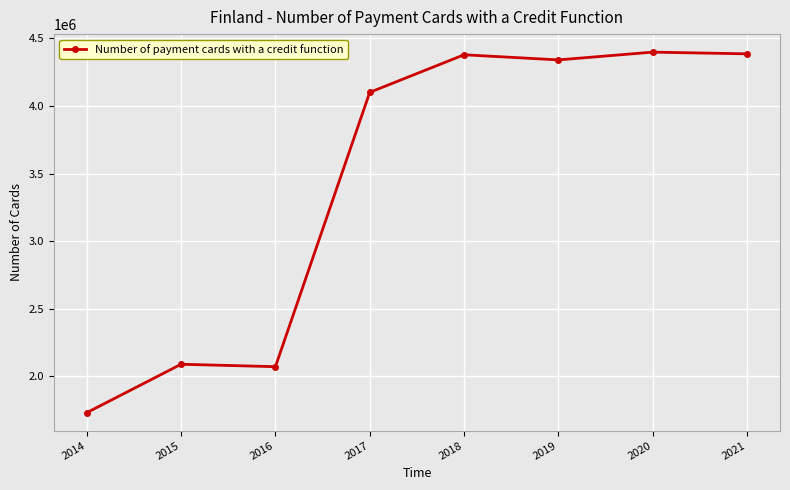

True or false: the data has more than 0 interior local peaks.

True